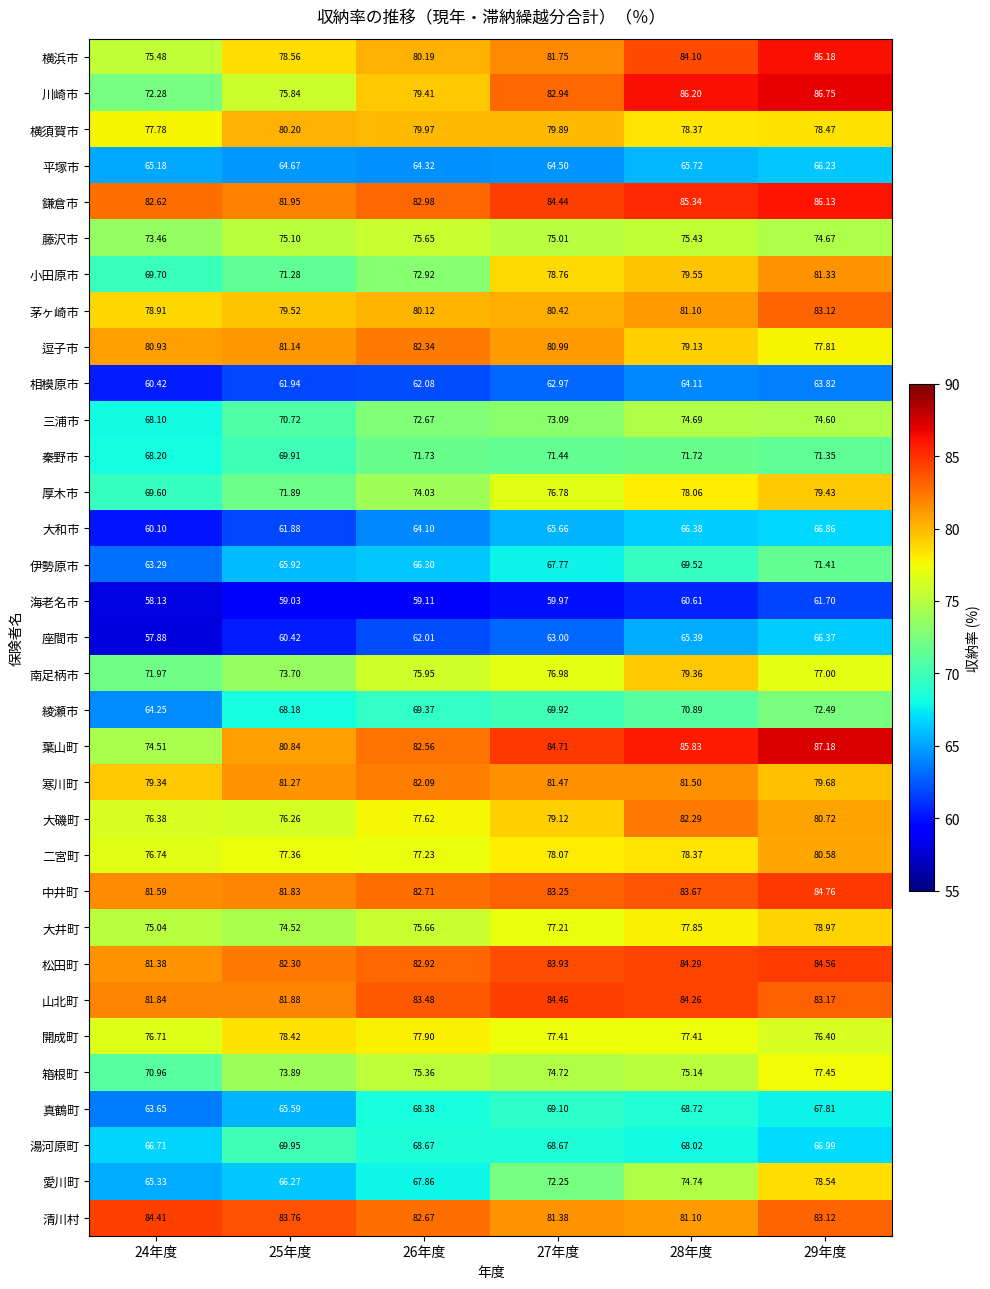

Count the number of categories in the chart.

6